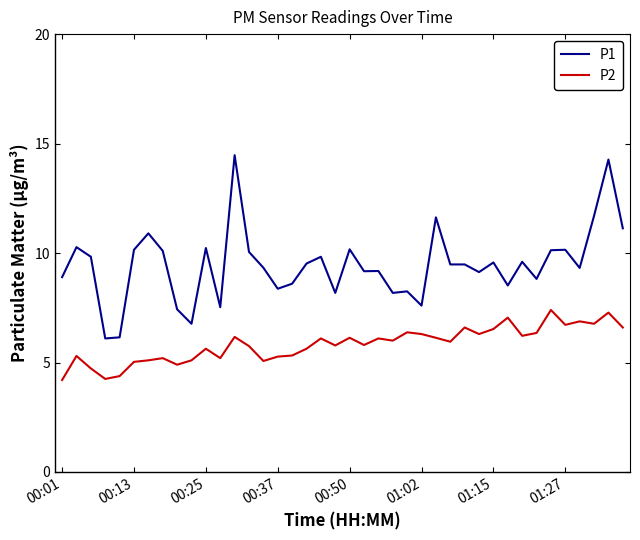

Which series has the largest total across all categories?

P1